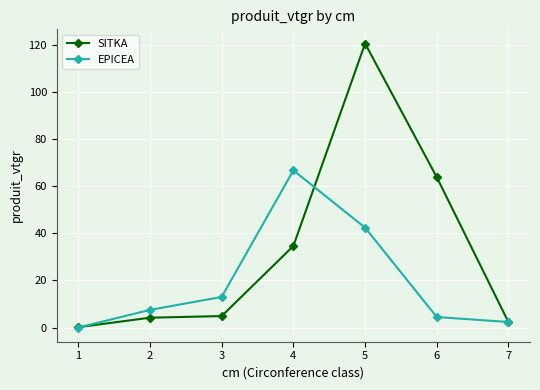

How many positive values does the EPICEA series have?

6